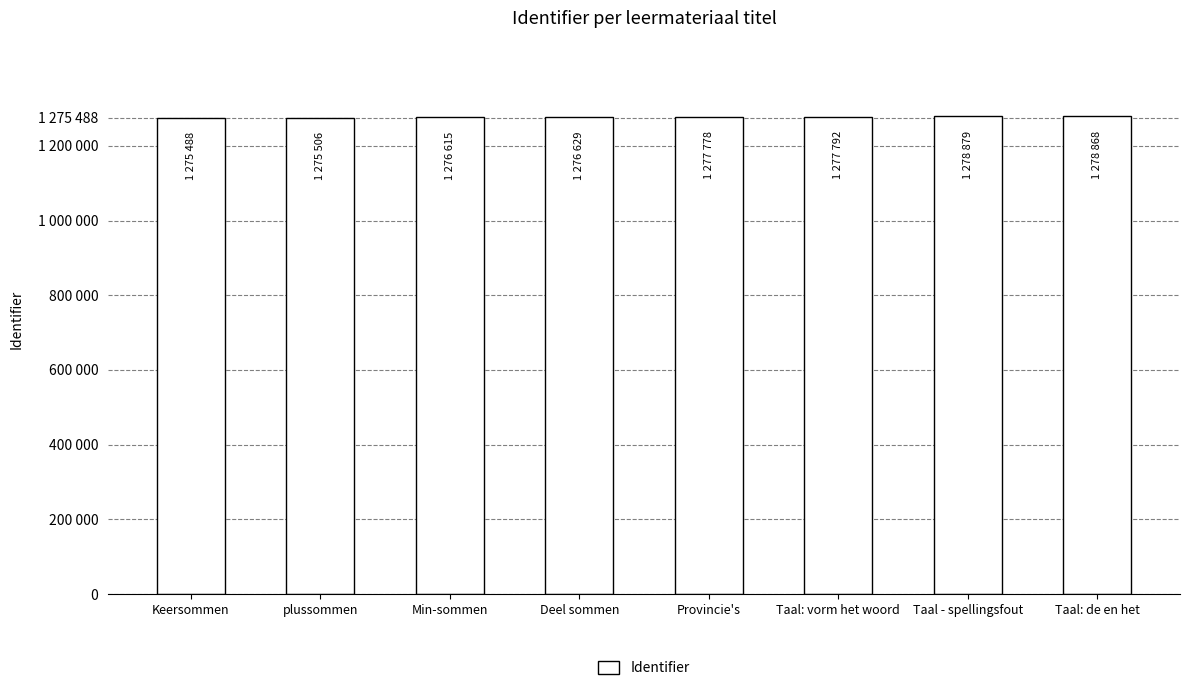

Are the bars horizontal?

No